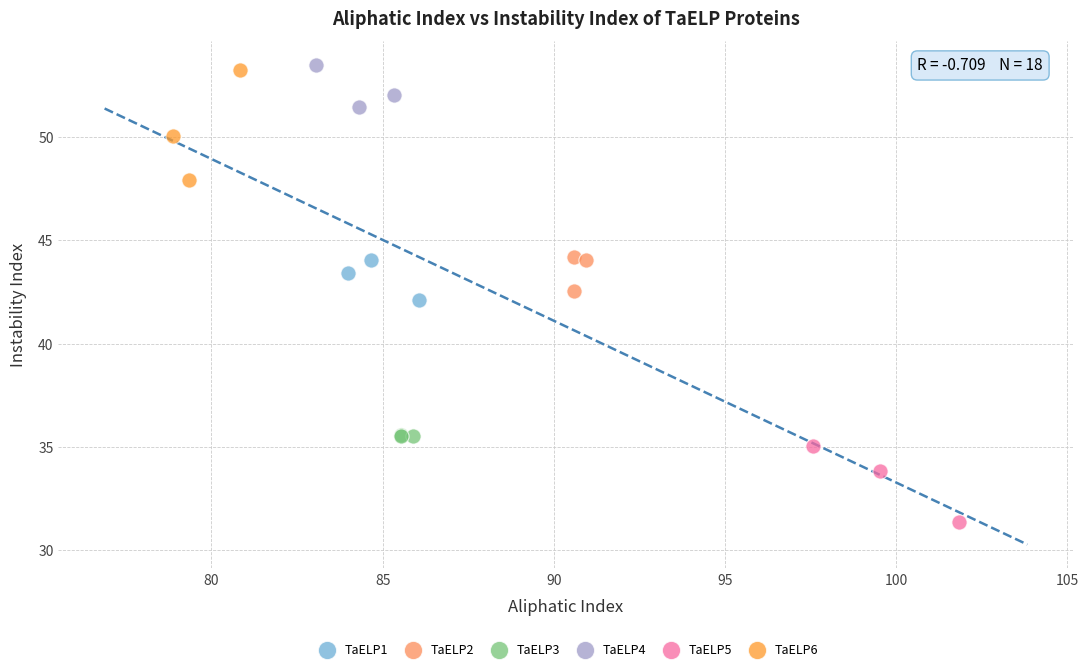

Which series has the largest Y range (max minus min)?

TaELP6